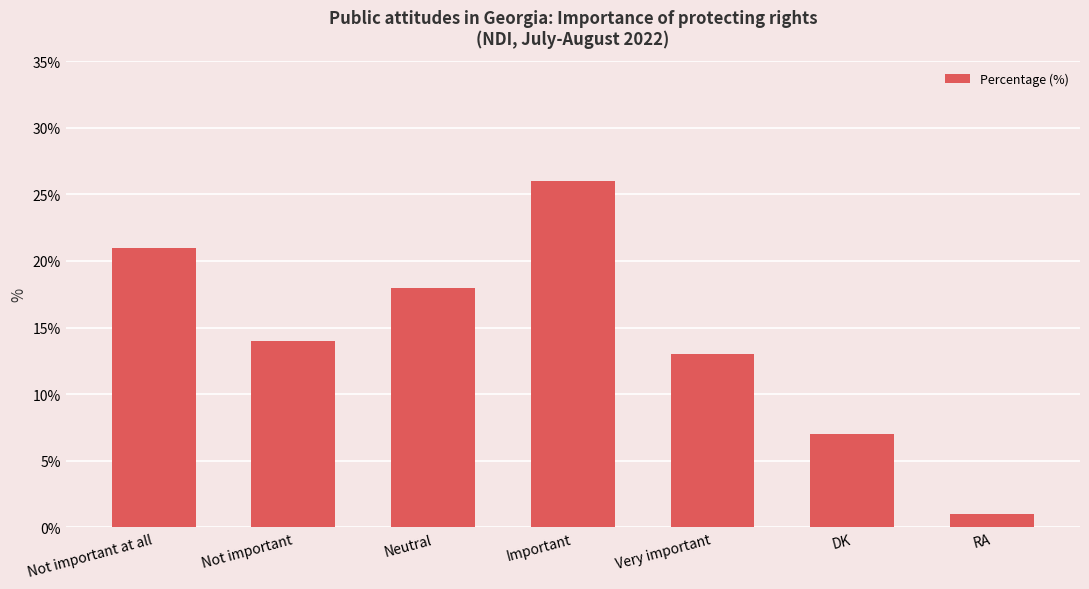

Between Not important and RA, which is larger?

Not important